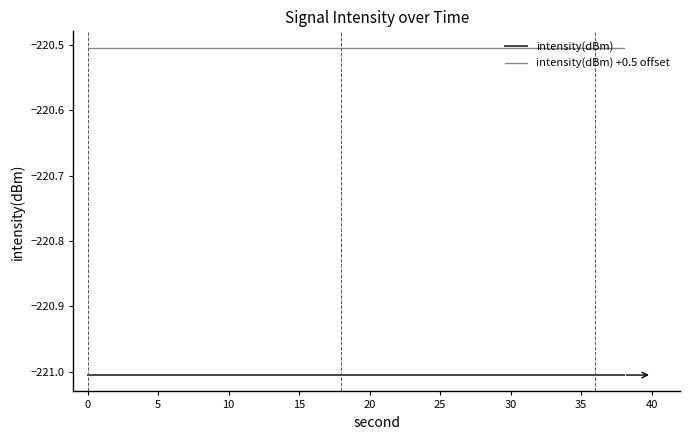

What is the greatest value displayed?

-220.5